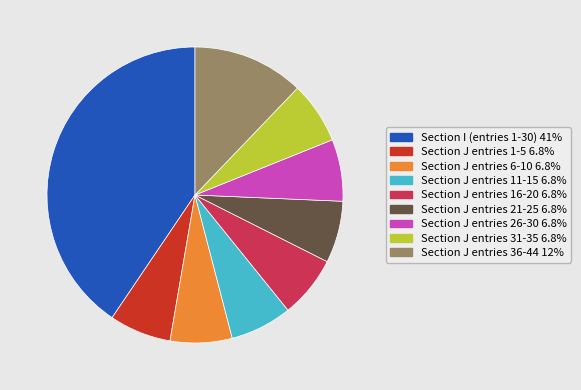

Is there any slice that represents more than half of the pie?

No